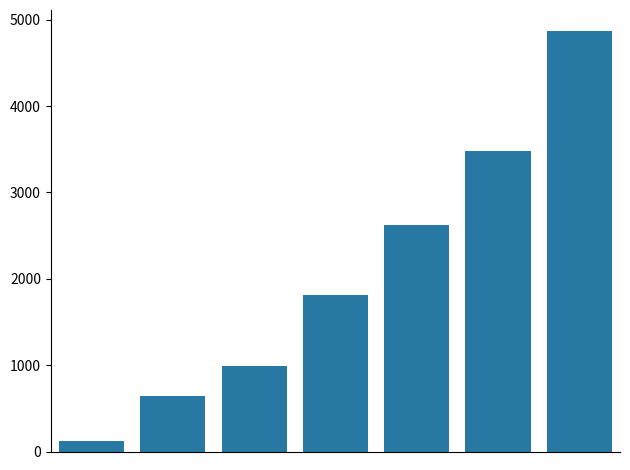

What is the difference between the maximum and minimum values?

4753